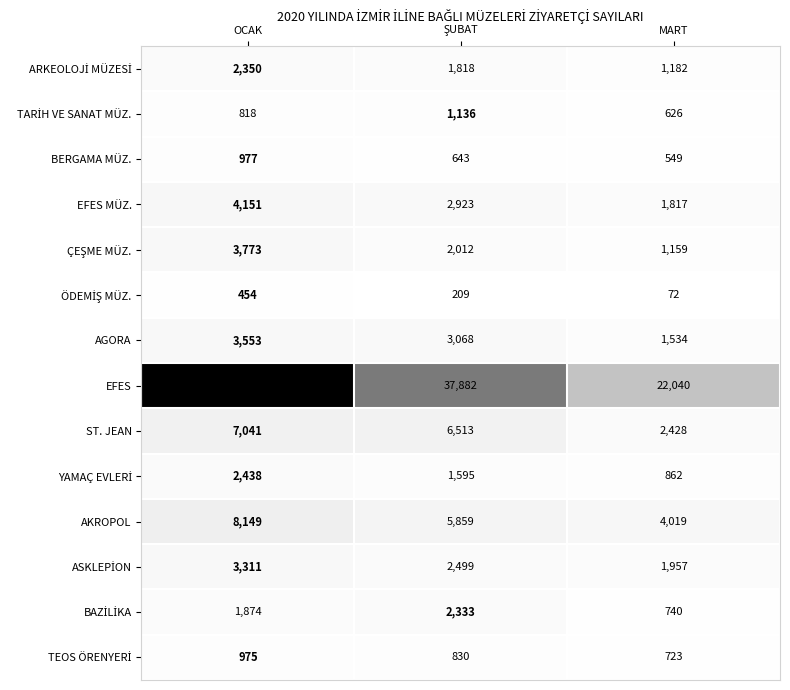

What is the average value of the ST. JEAN series?

5327